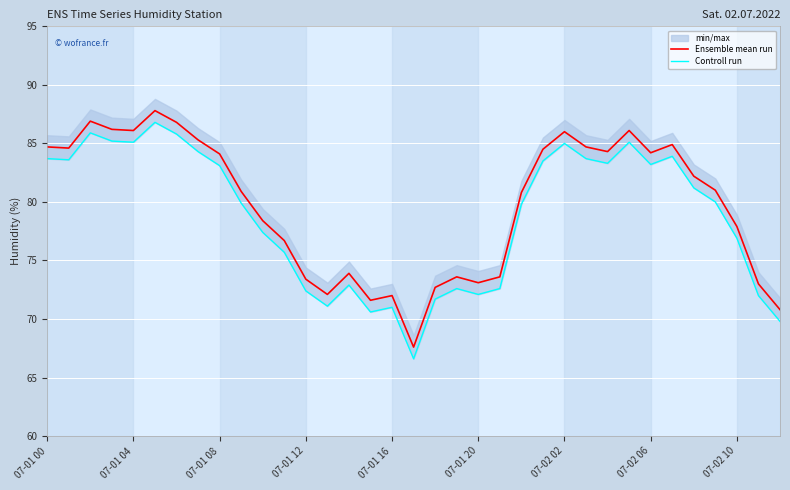

What is the highest value of the Ensemble mean run series?

87.8